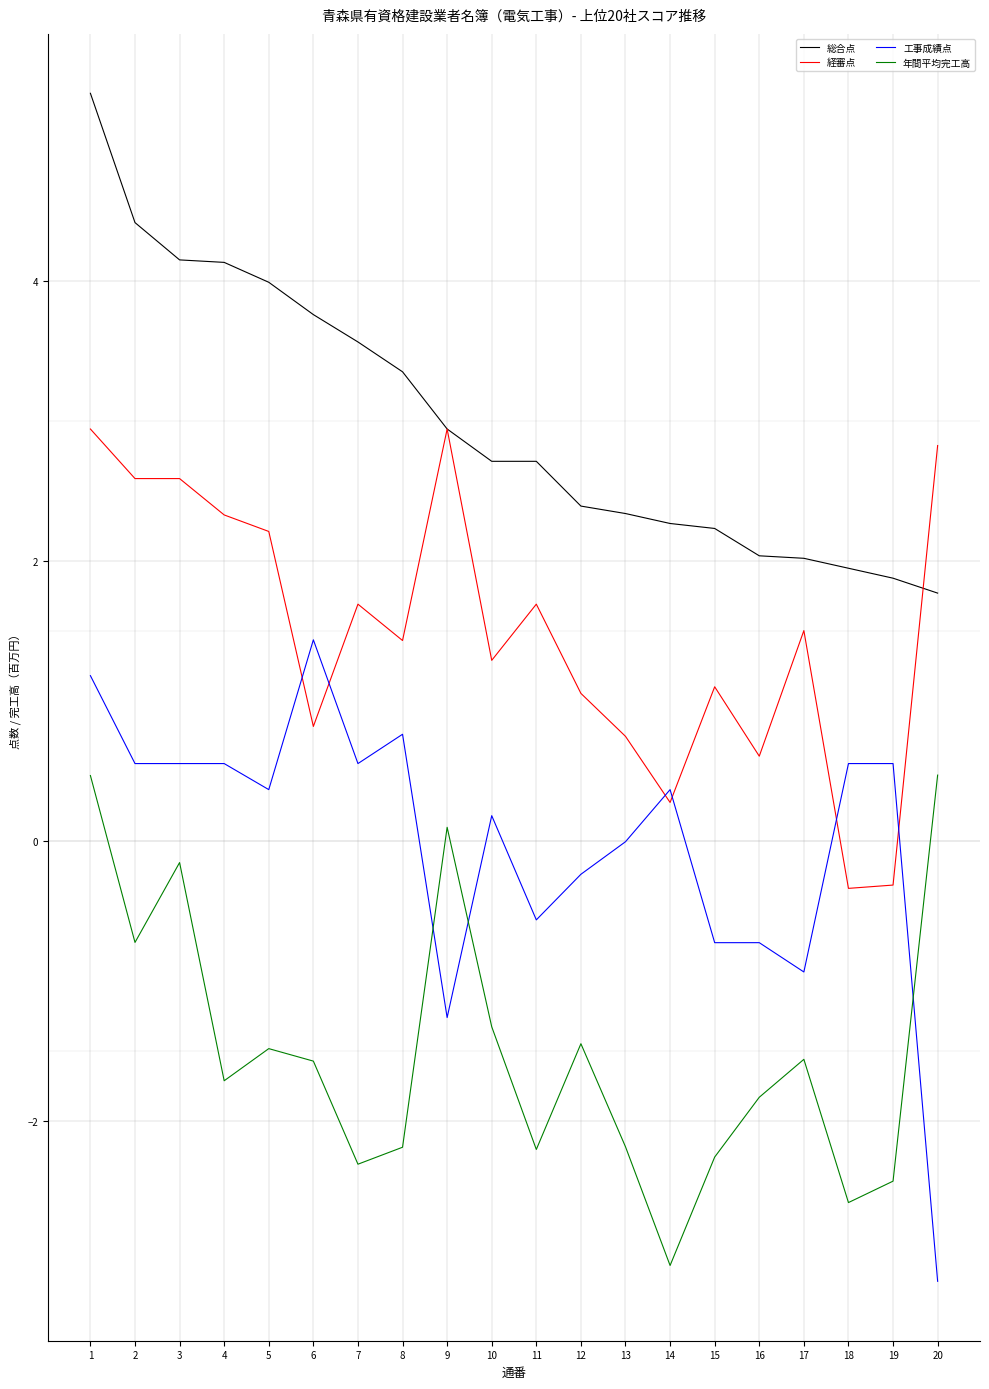

True or false: 総合点 and 年間平均完工高 cross at least once.

False